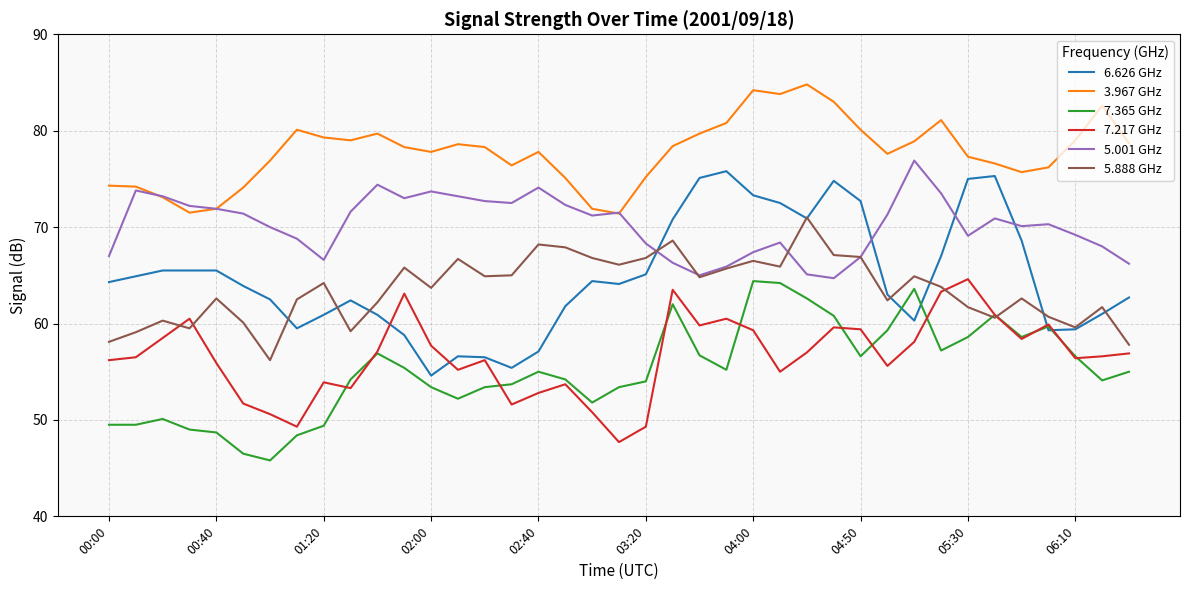

True or false: 7.217 GHz and 3.967 GHz cross at least once.

False